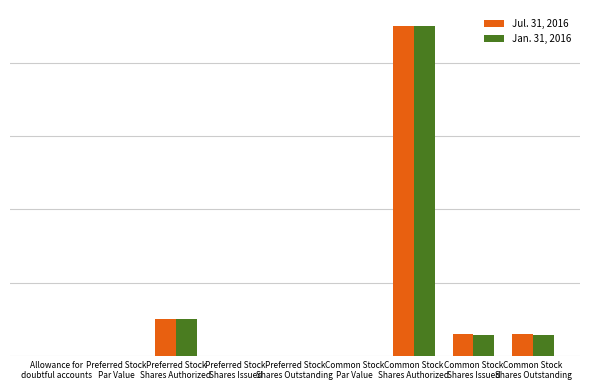

What are all the series names shown in the legend?

Jul. 31, 2016, Jan. 31, 2016